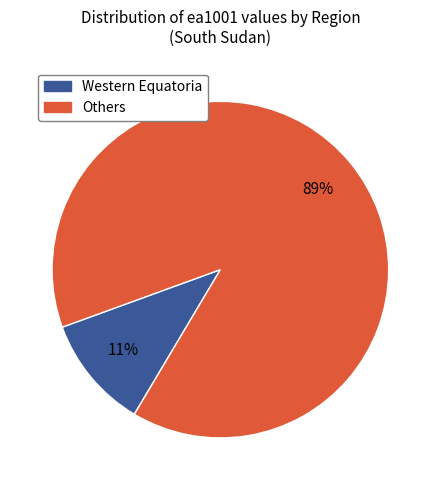

How many segments does this pie chart have?

2